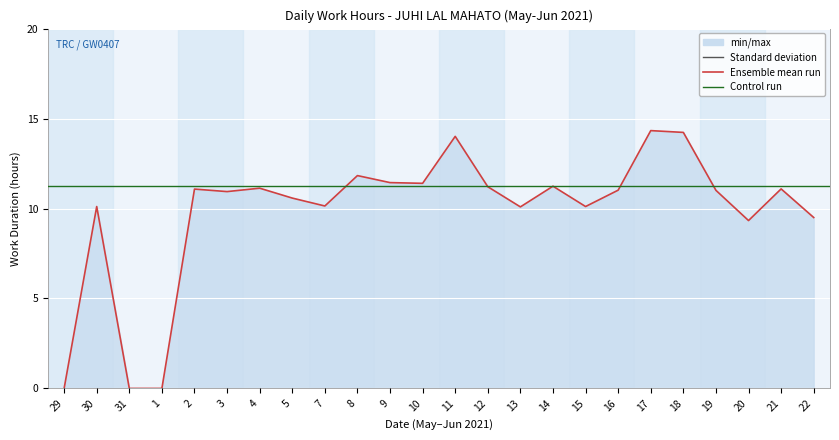

What is the maximum value shown in the chart?

14.3